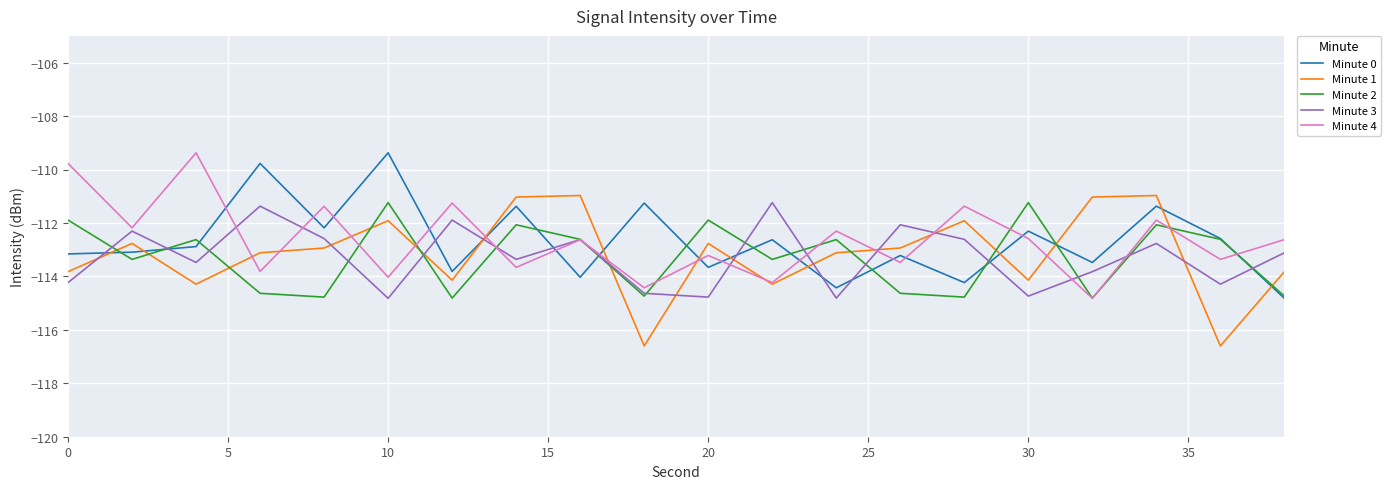

What is the maximum value for Minute 3?

-111.2